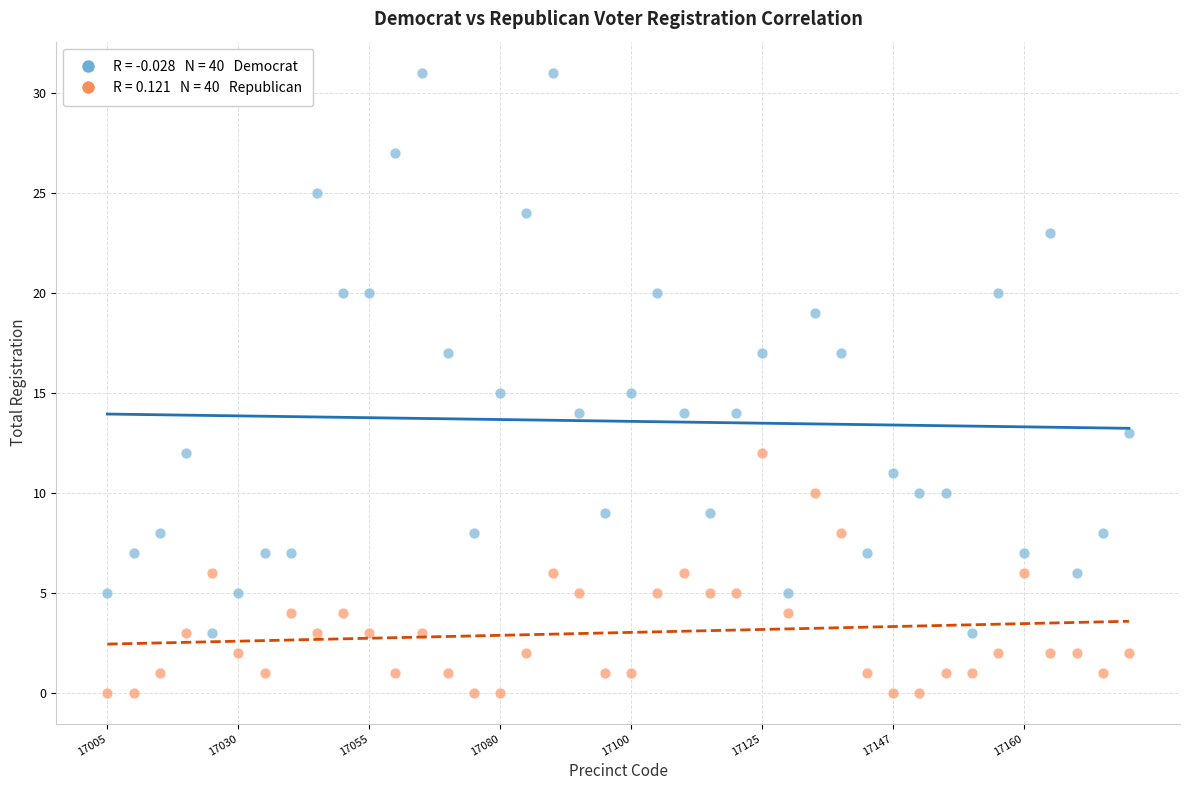

Across all data points, what is the range of Y values (max minus min)?

31